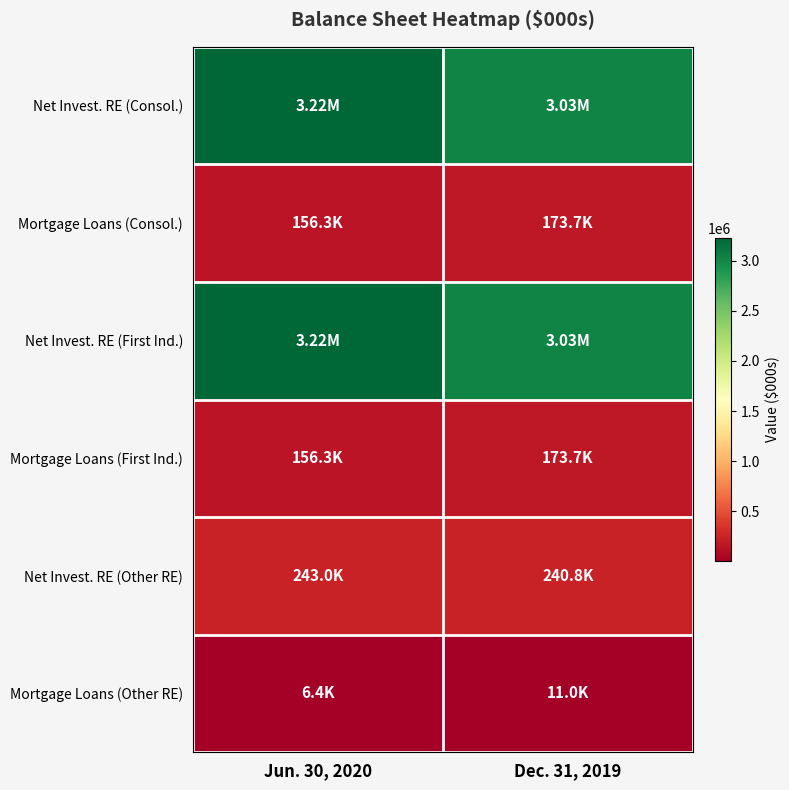

Which series has the largest range (max minus min)?

Net Invest. RE (Consol.)